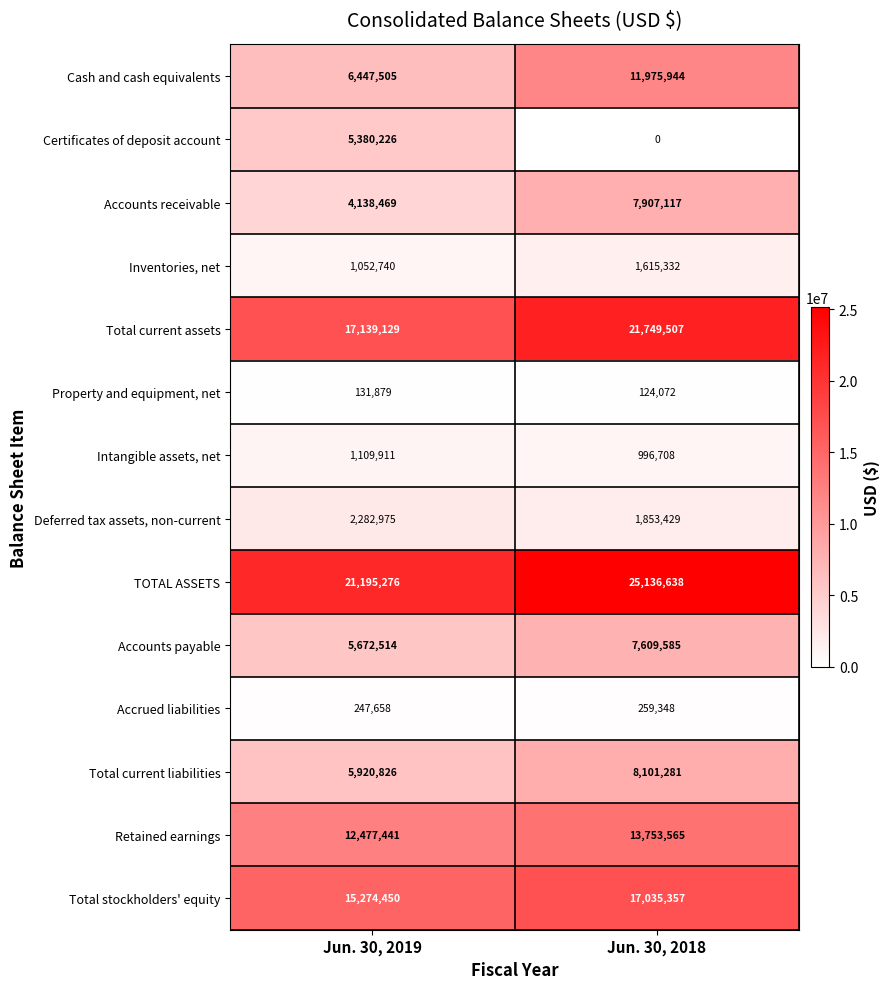

The value of Inventories, net at Jun. 30, 2018 is 543258. True or false?

False